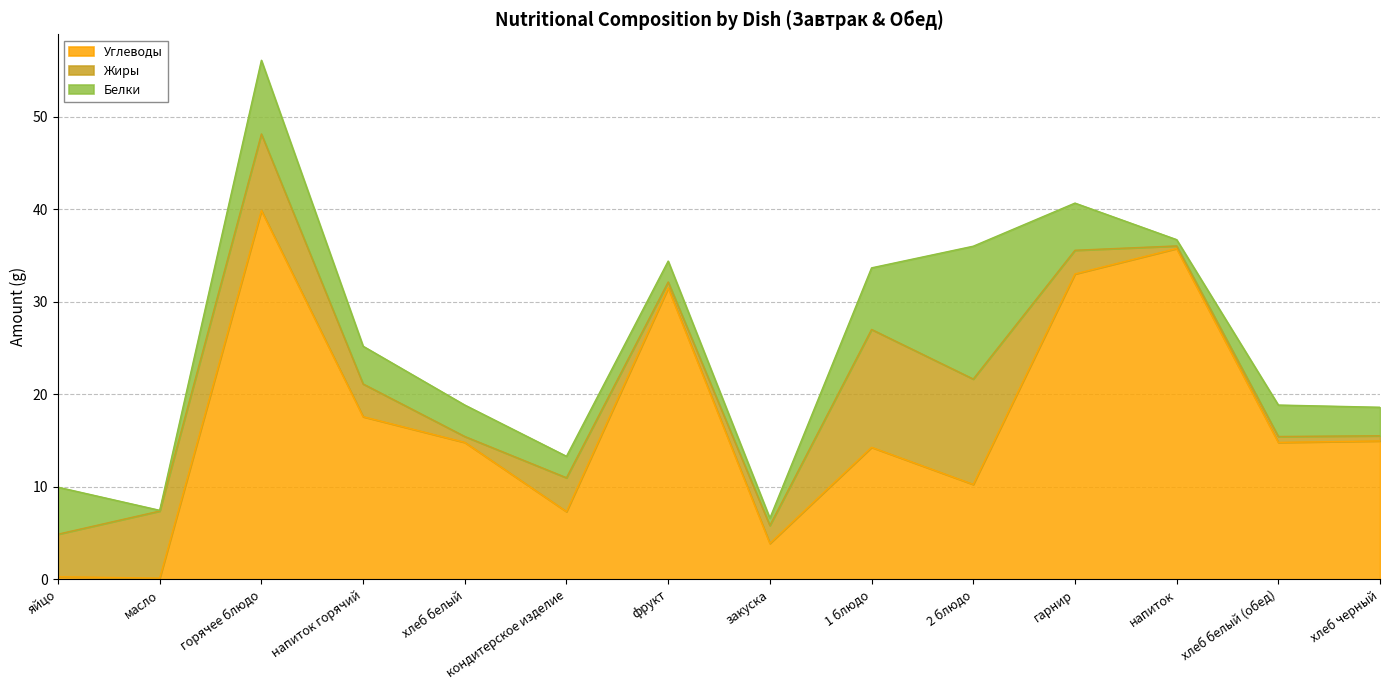

Between закуска and 2 блюдо, which series saw the biggest shift?

Белки